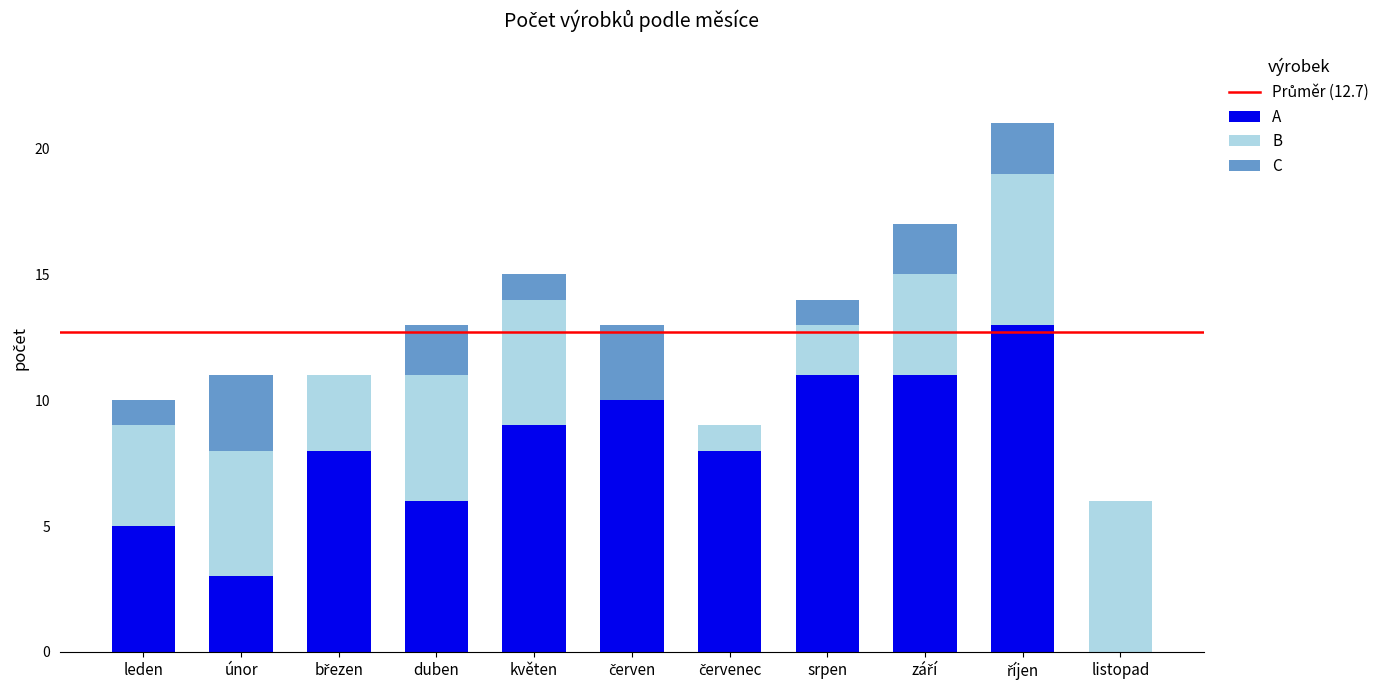

Does the chart contain stacked bars?

Yes